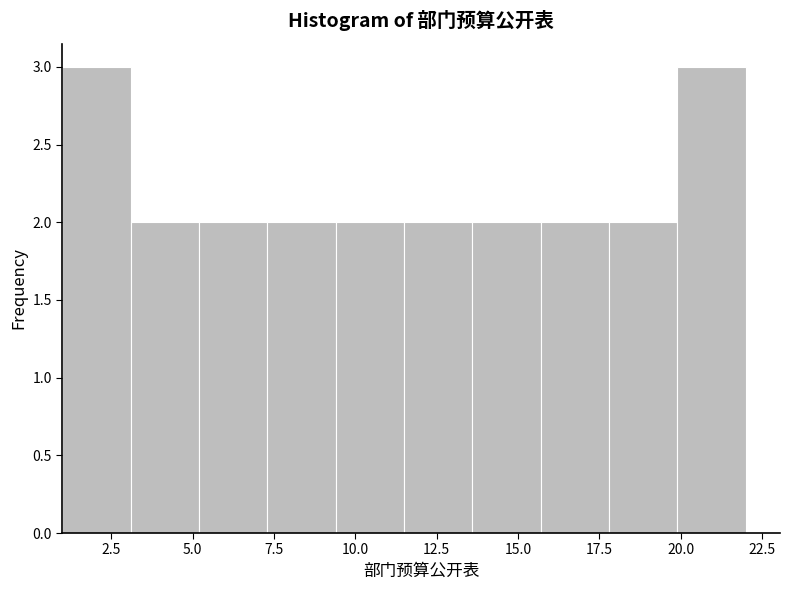

Reading left to right, transcribe this chart: for each bar, give the range it covers on the x-axis and its height. Neither the bar edges nor the heights are printed on the chart, so give them approximately, as read against the axes.

1.0 to 3.1: 3
3.1 to 5.2: 2
5.2 to 7.3: 2
7.3 to 9.4: 2
9.4 to 11.5: 2
11.5 to 13.6: 2
13.6 to 15.7: 2
15.7 to 17.8: 2
17.8 to 19.9: 2
19.9 to 22.0: 3